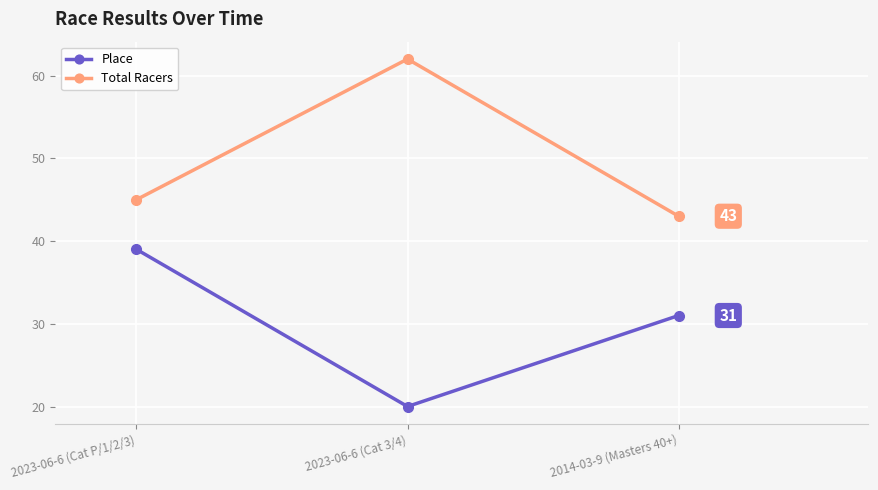

What is the average value of the Place series?

30